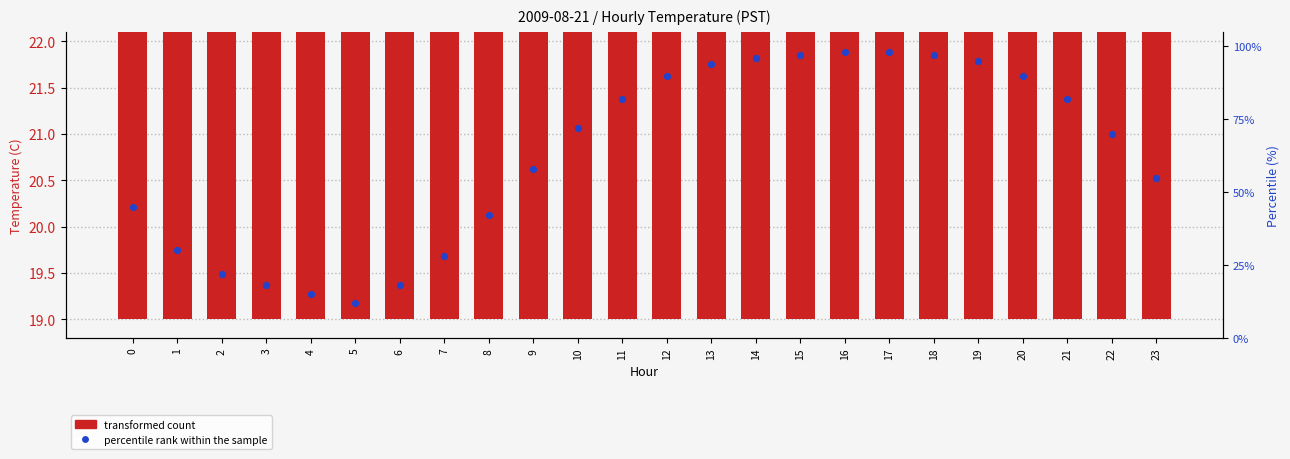

At which category is the sum across all series the highest?

17